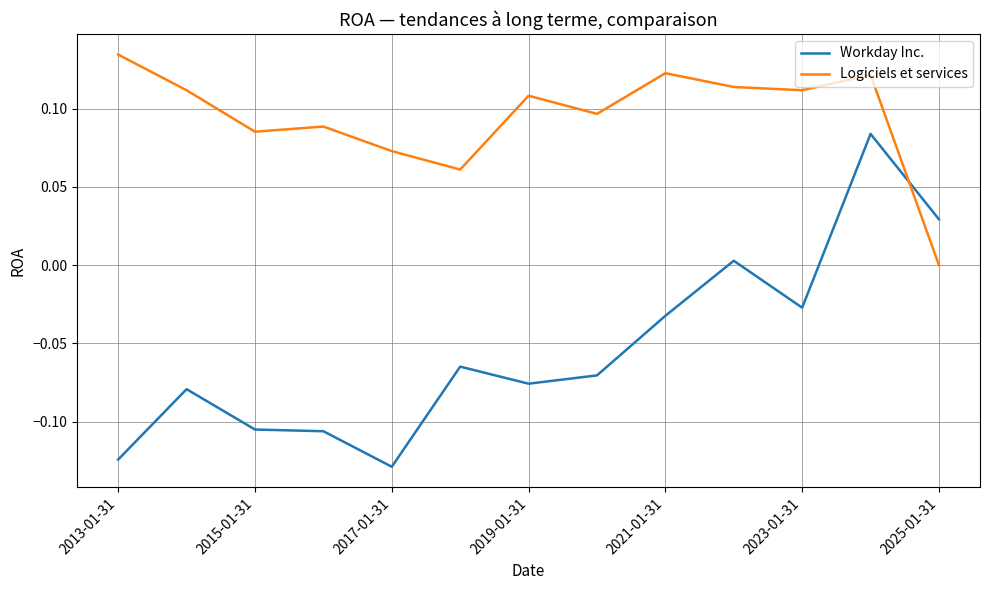

True or false: Logiciels et services and Workday Inc. cross at least once.

True